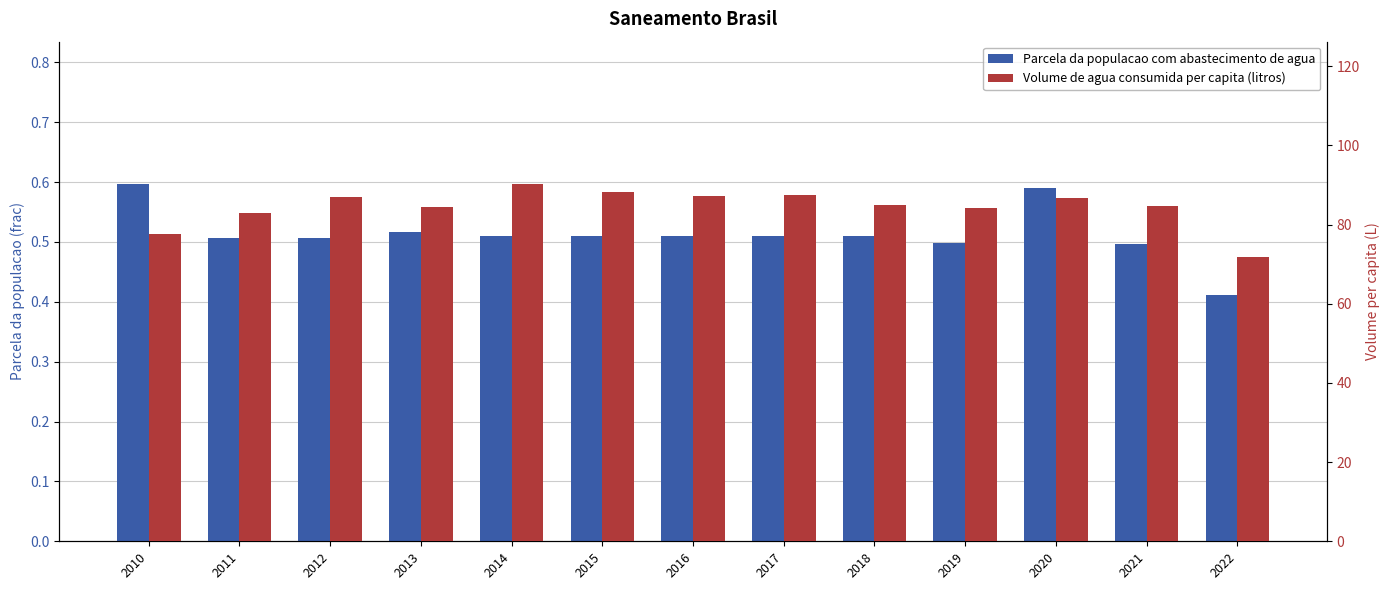

At which label does Parcela da populacao com abastecimento de agua reach its minimum?

2022